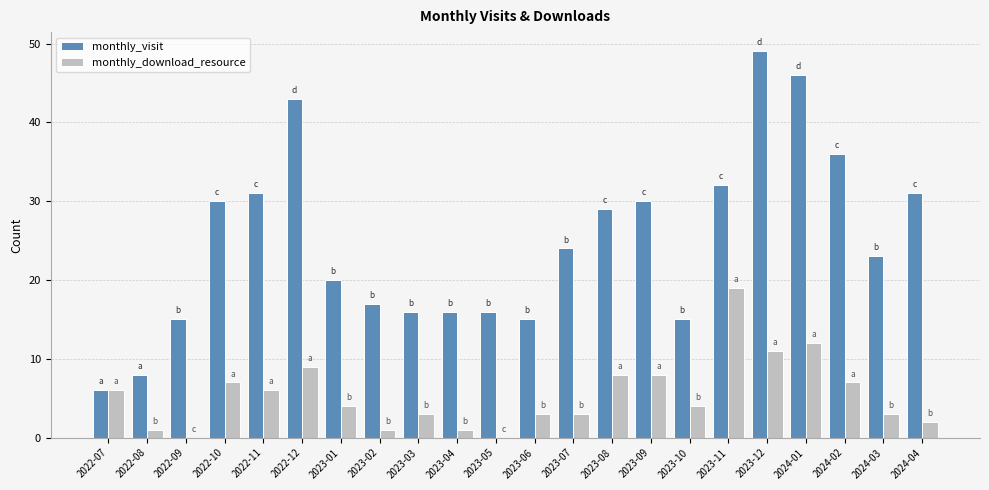

What is the total value across all series at 2023-06?

18